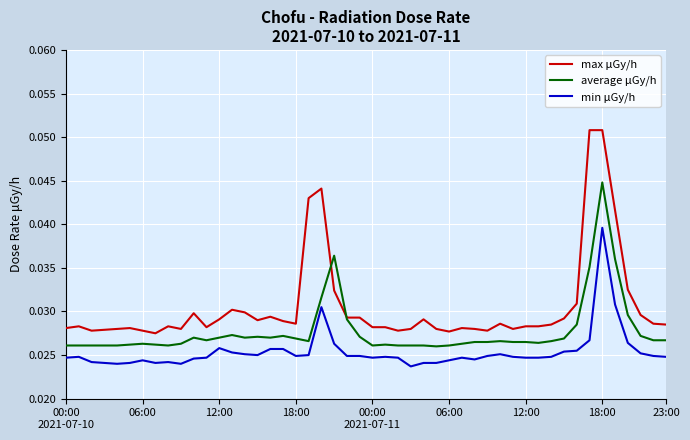

Which series has the widest spread of values?

max μGy/h